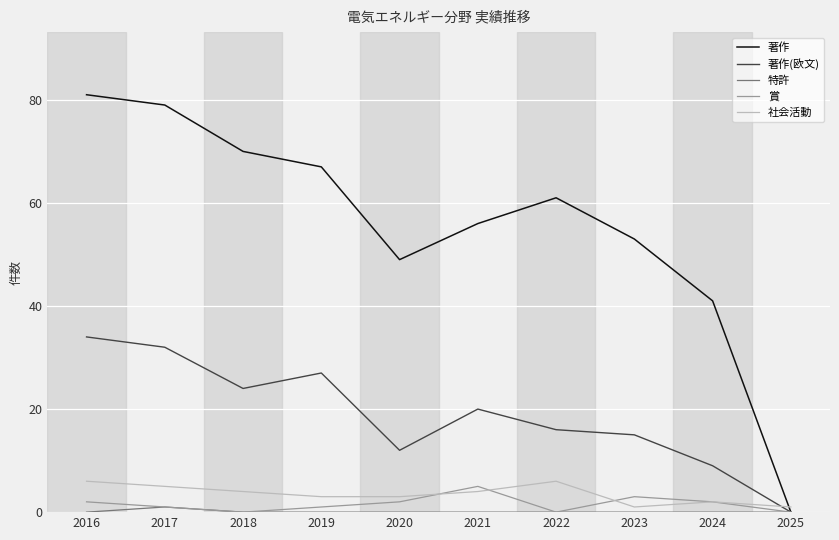

What is the difference between the second highest and minimum values in the 賞 series?

3